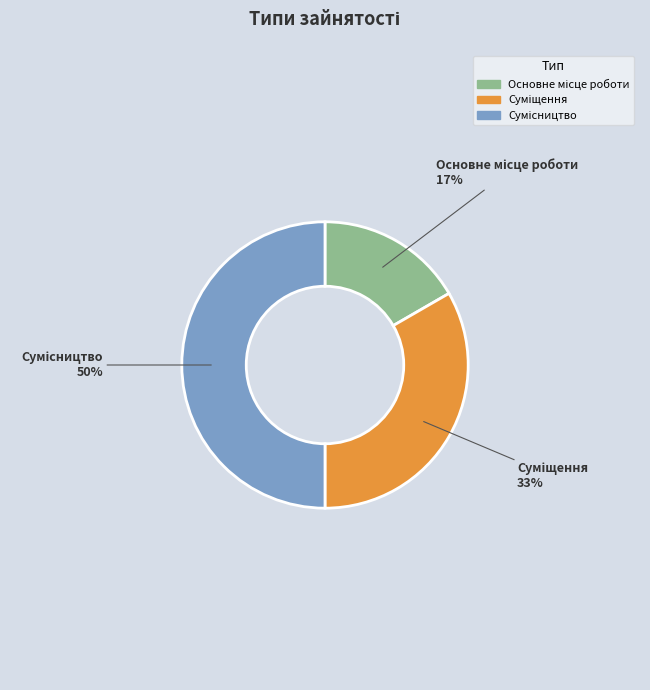

To the nearest percent, what is the average slice percentage?

33%